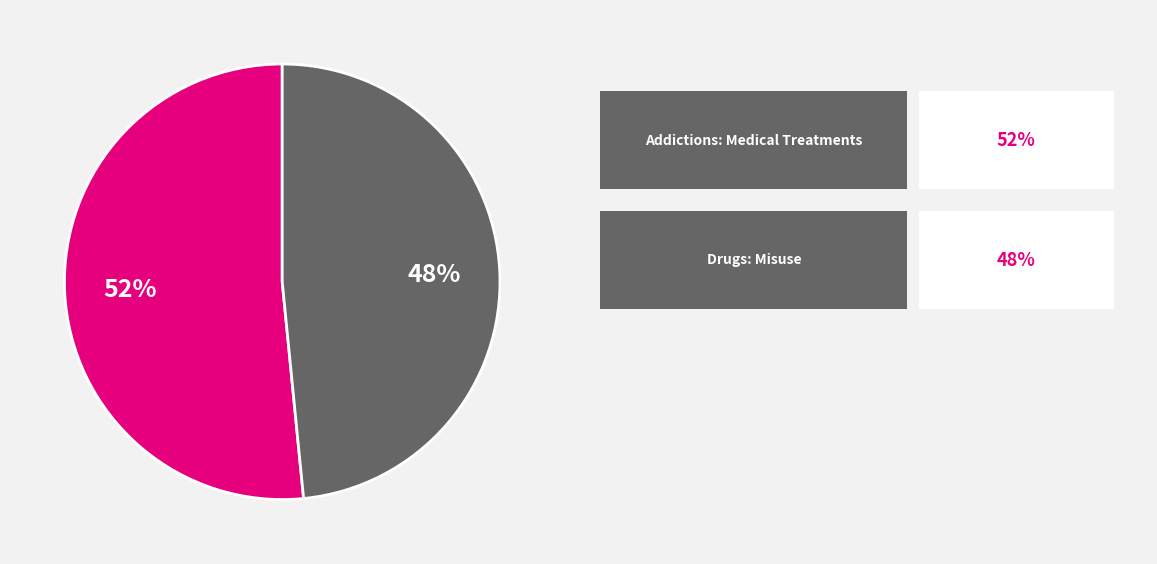

Is there a majority slice in this chart?

Yes